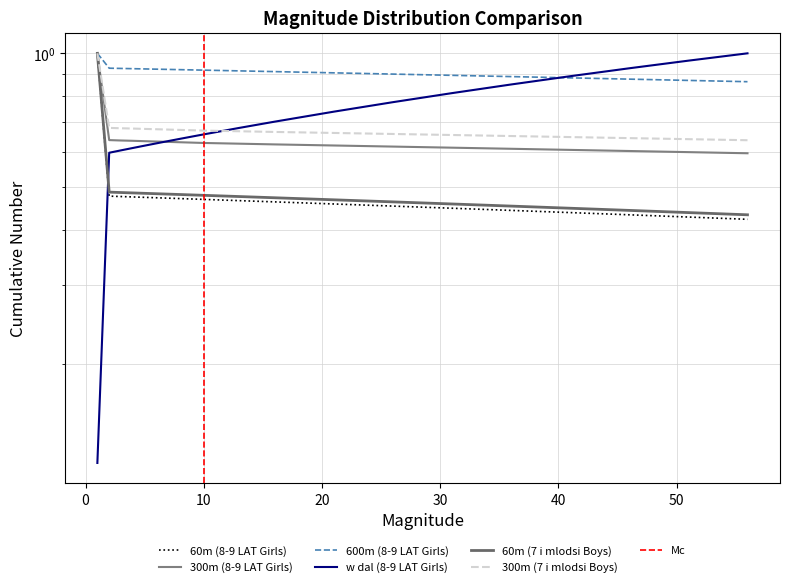

Reading left to right, extract all data points from this chart.

60m (8-9 LAT Girls): 1.0	0.5	0.5	0.5	0.5	0.5	0.5	0.5	0.5	0.5	0.5	0.5	0.5	0.5	0.4	0.4	0.4	0.4	0.4	0.4
300m (8-9 LAT Girls): 1.0	0.6	0.6	0.6	0.6	0.6	0.6	0.6	0.6	0.6	0.6	0.6	0.6	0.6	0.6	0.6	0.6	0.6	0.6	0.6
600m (8-9 LAT Girls): 1.0	0.9	0.9	0.9	0.9	0.9	0.9	0.9	0.9	0.9	0.9	0.9	0.9	0.9	0.9	0.9	0.9	0.9	0.9	0.9
w dal (8-9 LAT Girls): 0.1	0.6	0.6	0.6	0.6	0.6	0.6	0.6	0.6	0.7	0.7	0.7	0.7	0.8	0.8	0.9	0.9	0.9	1.0	1.0
60m (7 i mlodsi Boys): 1.0	0.5	0.5	0.5	0.5	0.5	0.5	0.5	0.5	0.5	0.5	0.5	0.5	0.5	0.5	0.5	0.4	0.4	0.4	0.4
300m (7 i mlodsi Boys): 1.0	0.7	0.7	0.7	0.7	0.7	0.7	0.7	0.7	0.7	0.7	0.7	0.7	0.7	0.7	0.7	0.6	0.6	0.6	0.6